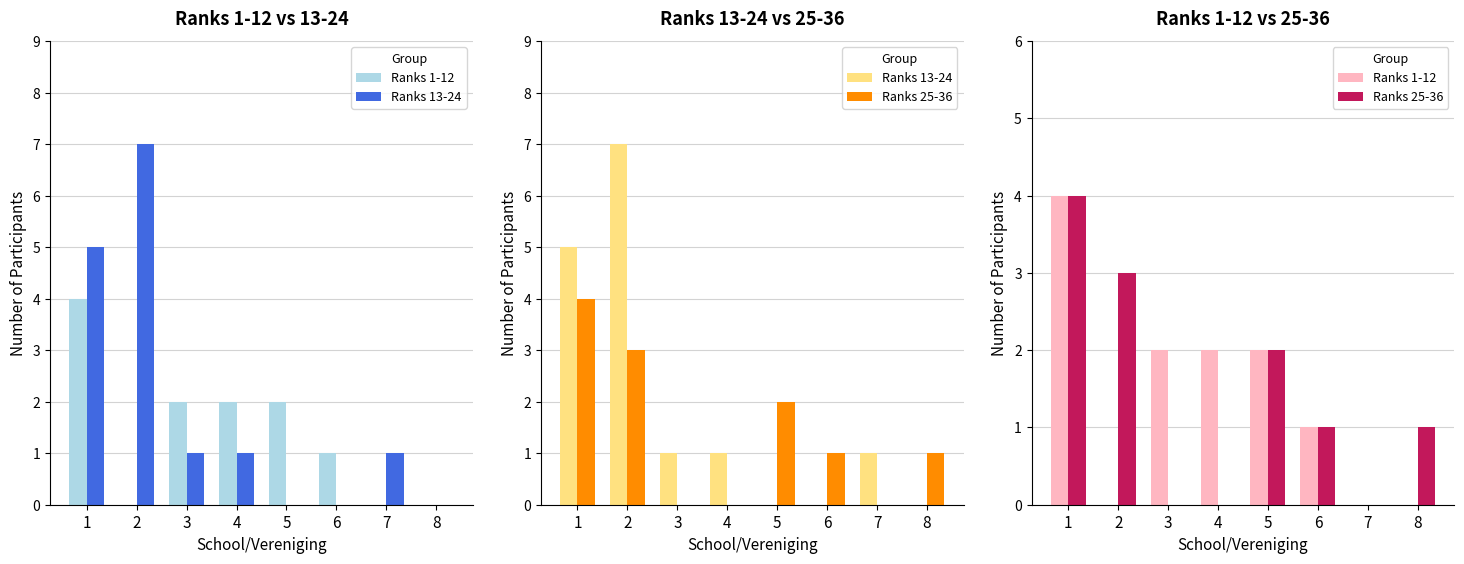

Reading left to right, list all the values displayed in this chart.

Ranks 1-12: 4	0	2	2	2	1	0	0
Ranks 13-24: 5	7	1	1	0	0	1	0
Ranks 25-36: 4	3	0	0	2	1	0	1